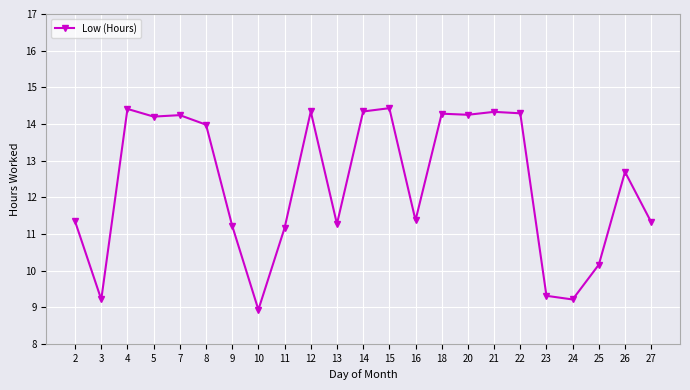

True or false: the data has more than 2 interior local peaks.

True